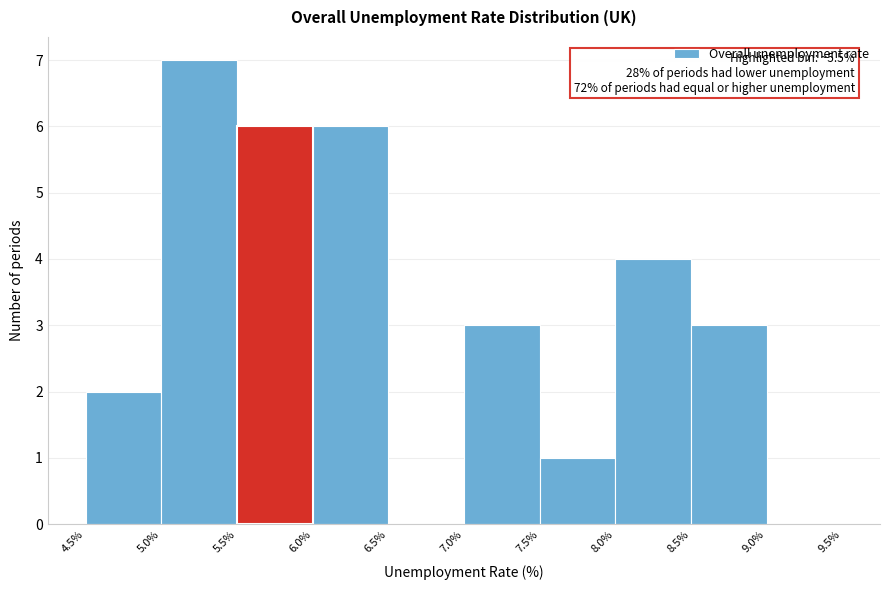

Over which range of the x-axis is the bar tallest?

5.0% to 5.5%